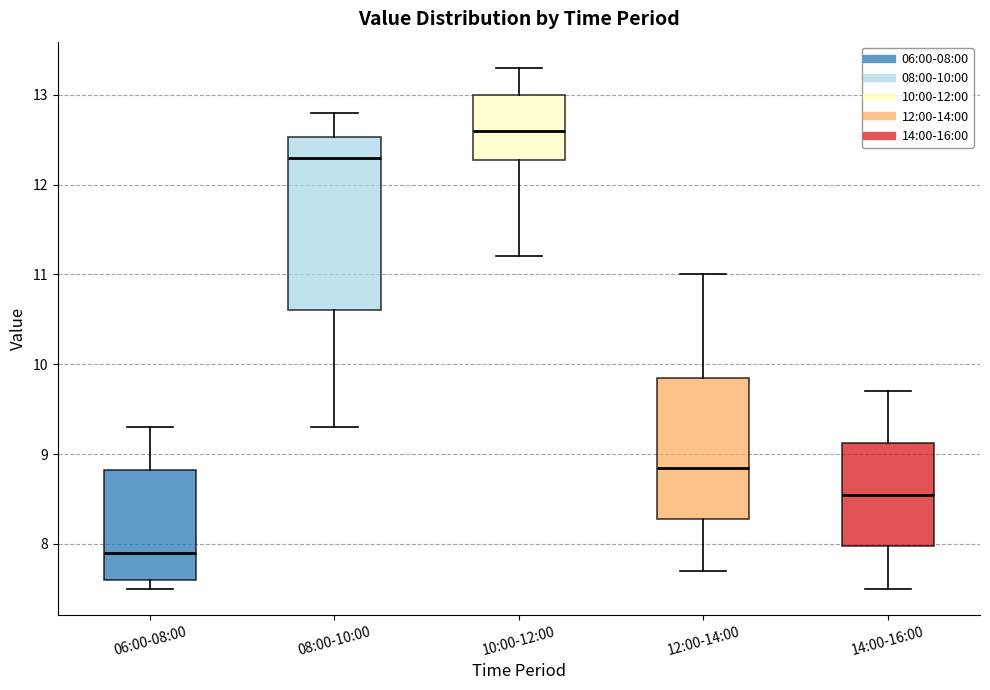

Reading left to right, read every box against the y-axis: the position of its median line, the range the box covers, and the ends of its whiskers. The values are not printed on the chart, so give them approximately, as read against the axis.

06:00-08:00: median 7.9, box 7.6 to 8.8, whiskers 7.5 to 9.3
08:00-10:00: median 12.3, box 10.6 to 12.5, whiskers 9.3 to 12.8
10:00-12:00: median 12.6, box 12.3 to 13.0, whiskers 11.2 to 13.3
12:00-14:00: median 8.9, box 8.3 to 9.9, whiskers 7.7 to 11.0
14:00-16:00: median 8.6, box 8.0 to 9.1, whiskers 7.5 to 9.7